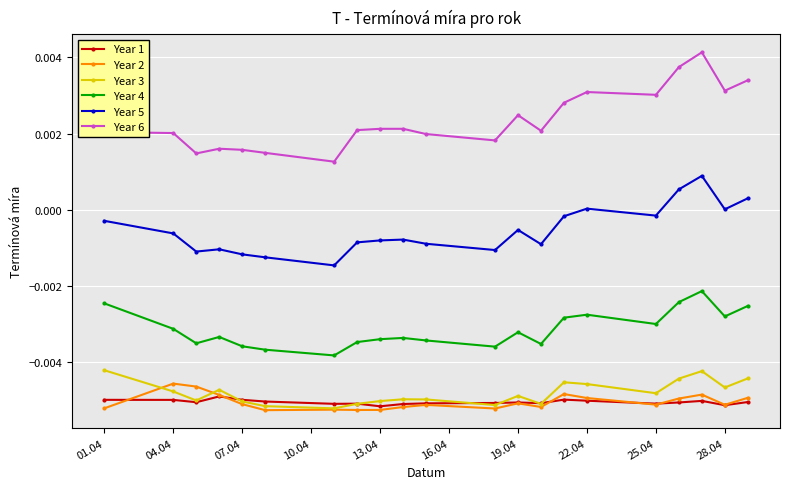

Which series has the largest total across all categories?

Year 6